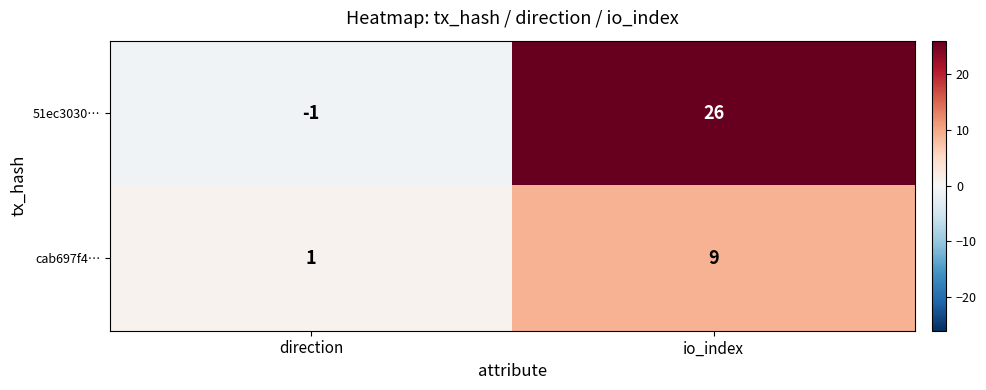

Reading right to left, transcribe all the data shown in this chart.

51ec3030…: io_index=26	direction=-1
cab697f4…: io_index=9	direction=1